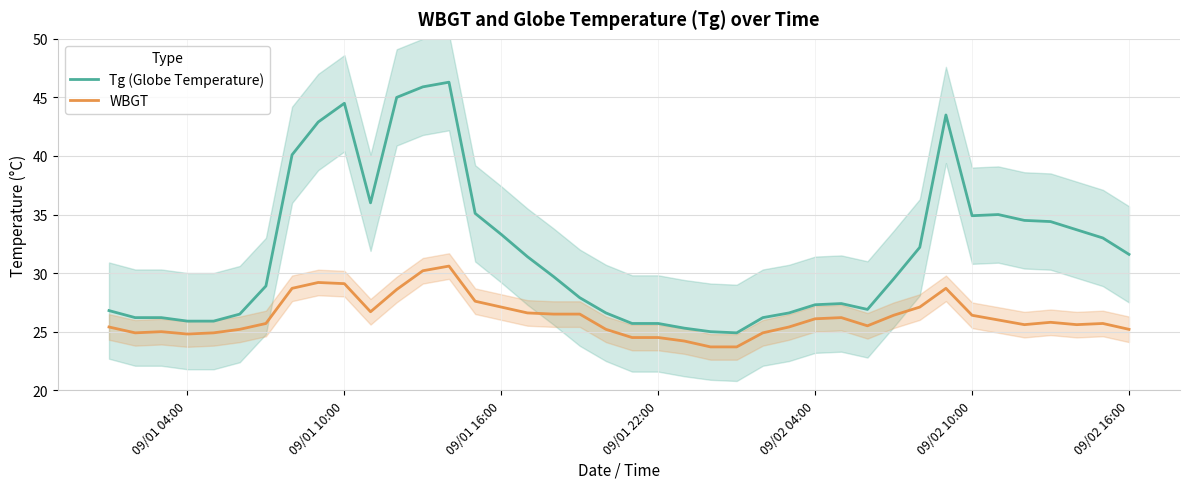

What is the highest value of the Tg (Globe Temperature) series?

46.3